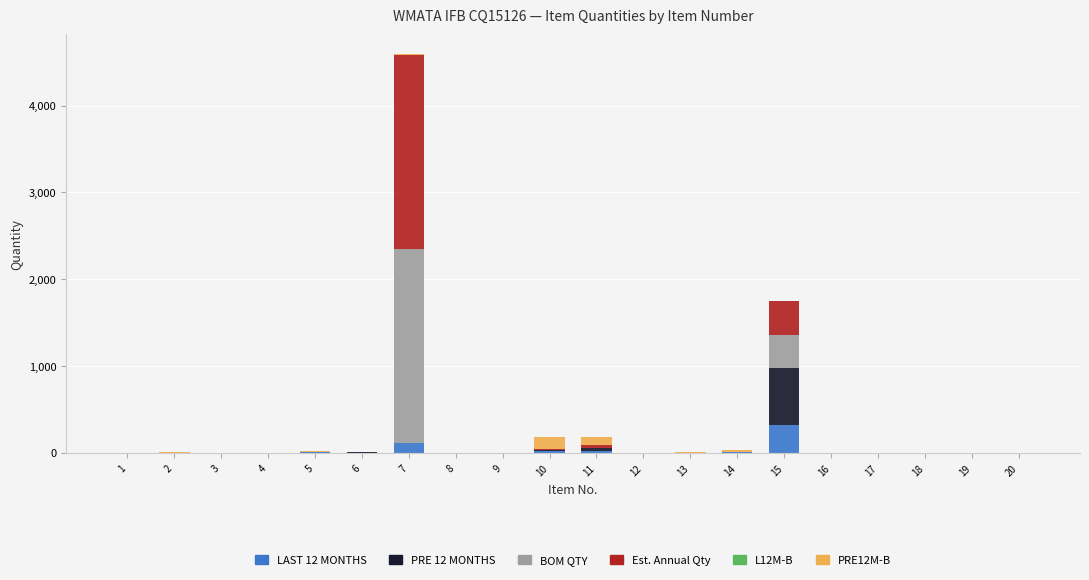

At which category is the sum across all series the highest?

7